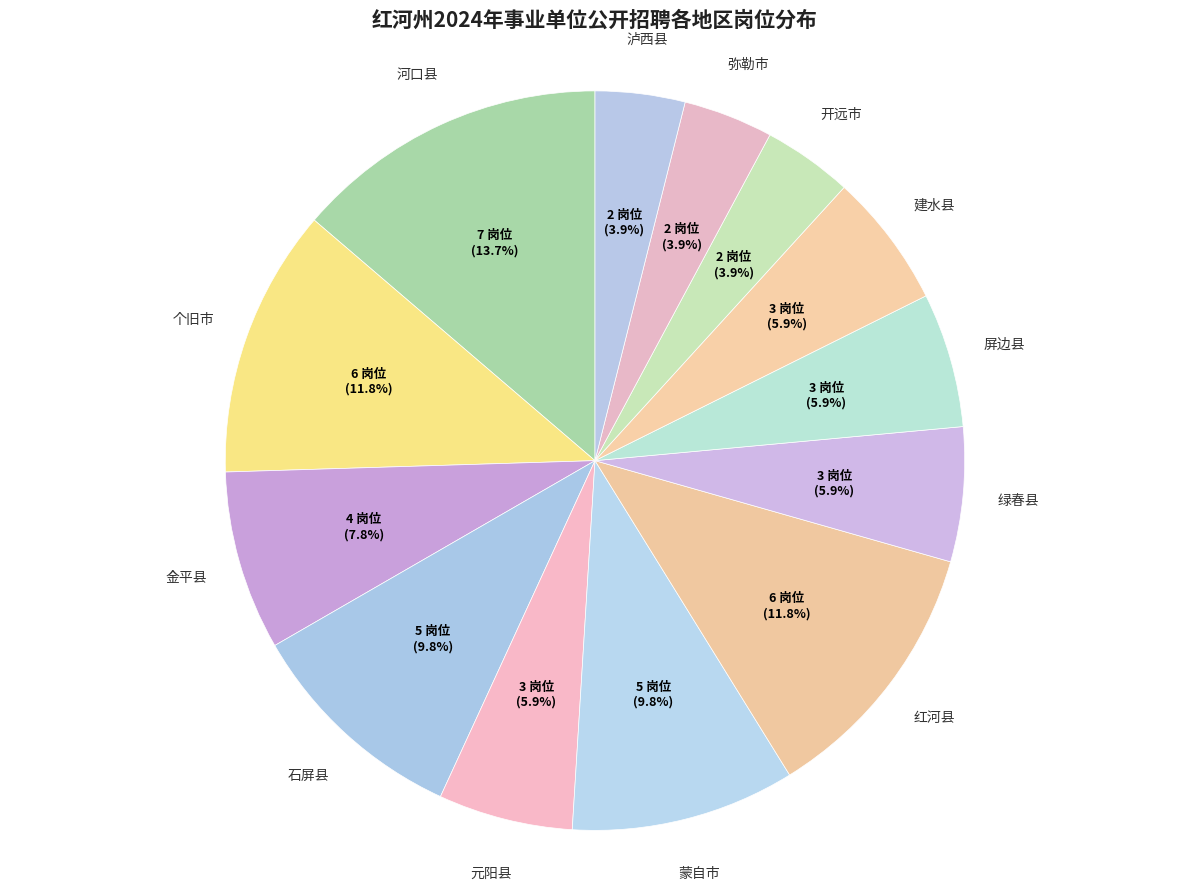

Is there a majority slice in this chart?

No